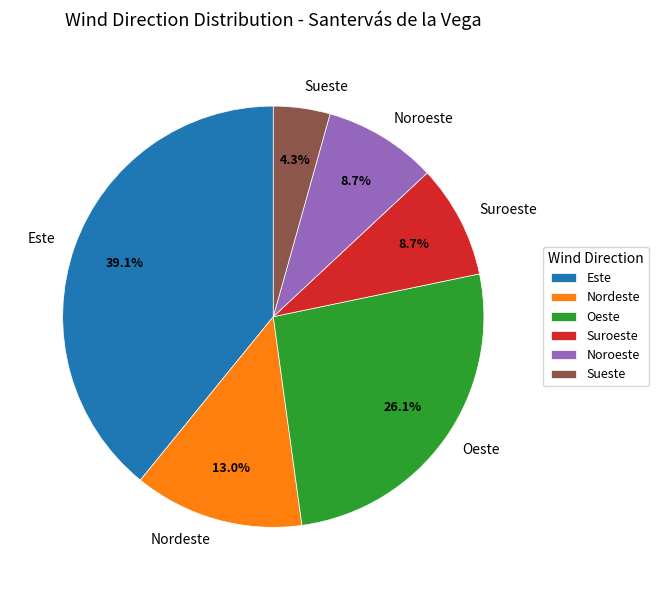

Does any single category account for the majority?

No